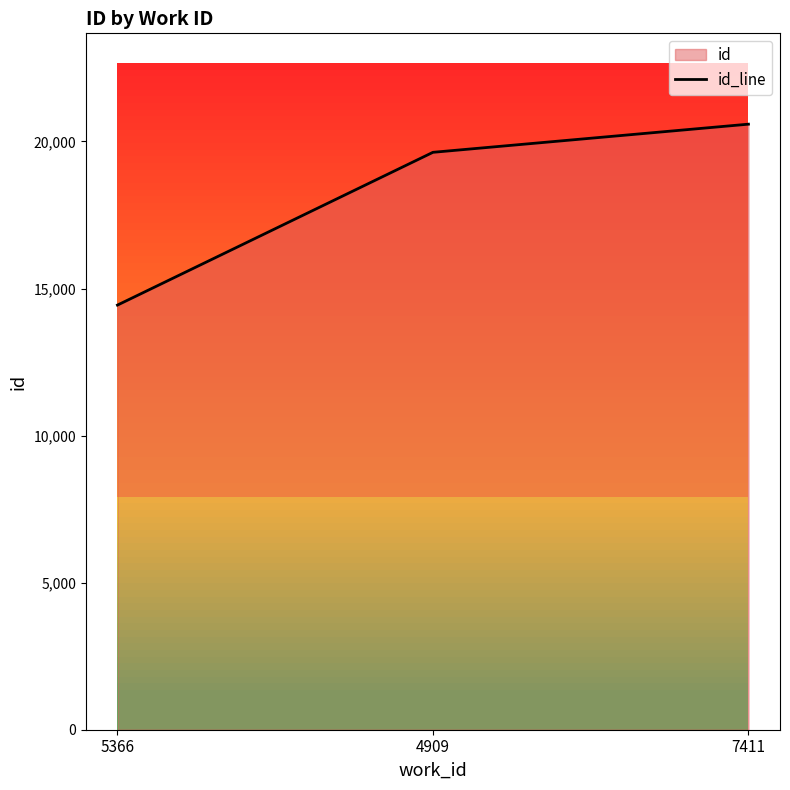

What is the label of the 1st point from the left?

5366